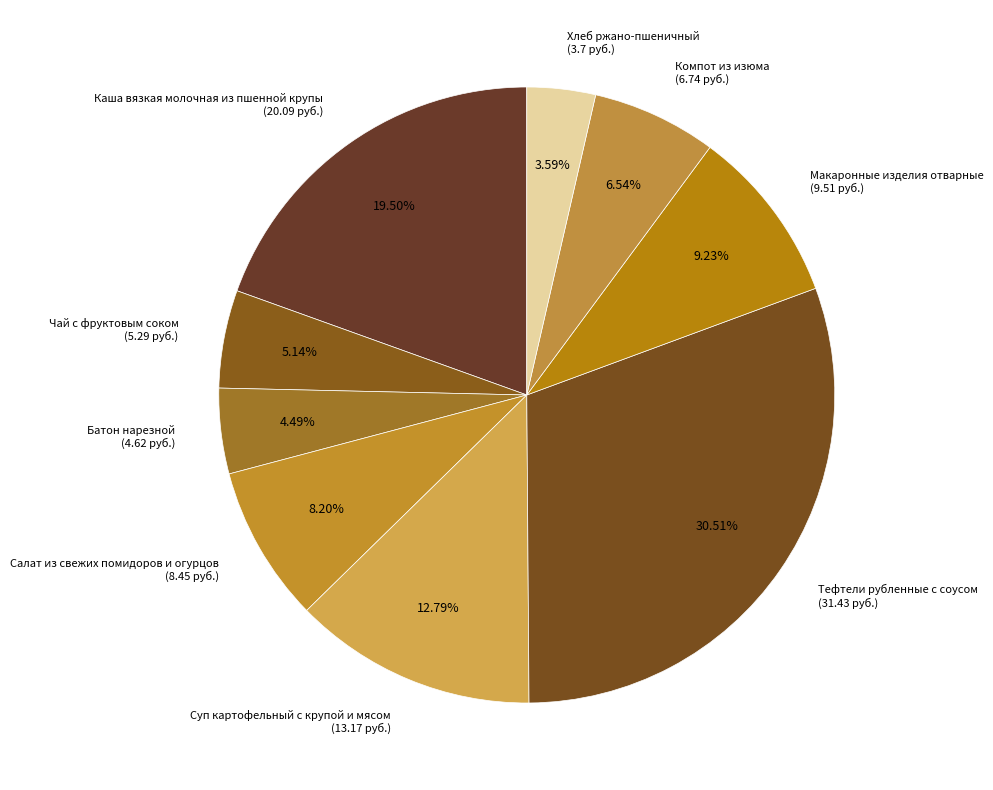

How many segments does this pie chart have?

9